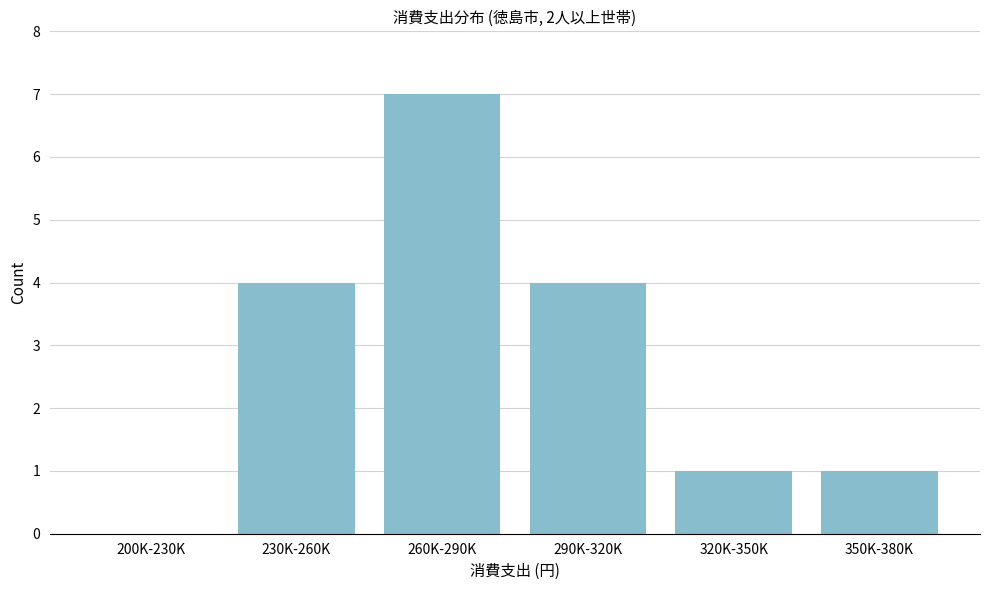

Reading left to right, what are all the values shown in this chart?

200K-230K=0	230K-260K=4	260K-290K=7	290K-320K=4	320K-350K=1	350K-380K=1